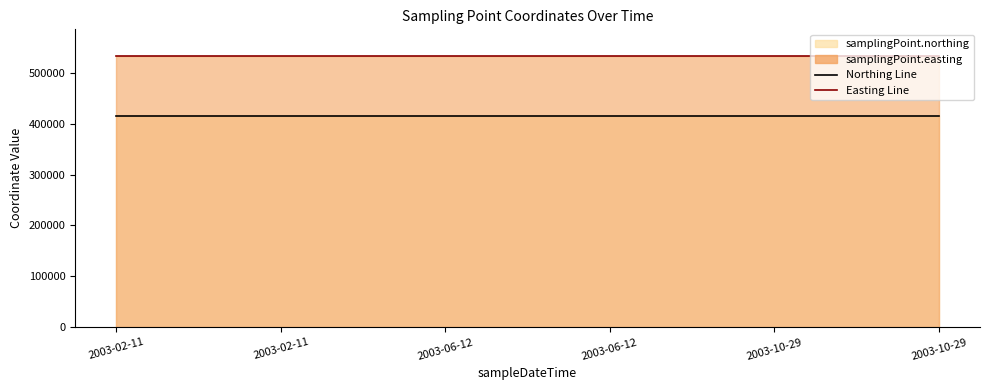

Is it true that samplingPoint.easting equals 532150 at 2003-02-11T13:00:00?

True